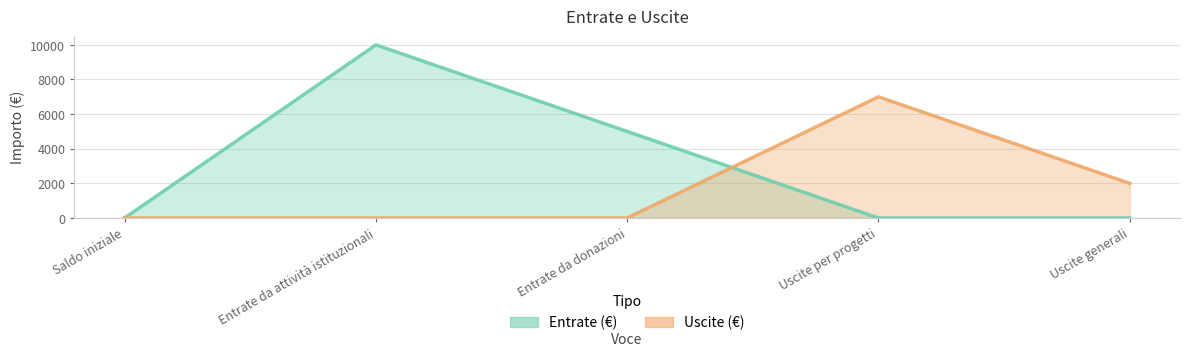

Reading left to right, list all the values displayed in this chart.

Entrate (€): Saldo iniziale=0	Entrate da attività istituzionali=10000	Entrate da donazioni=5000	Uscite per progetti=0	Uscite generali=0
Uscite (€): Saldo iniziale=0	Entrate da attività istituzionali=0	Entrate da donazioni=0	Uscite per progetti=7000	Uscite generali=2000